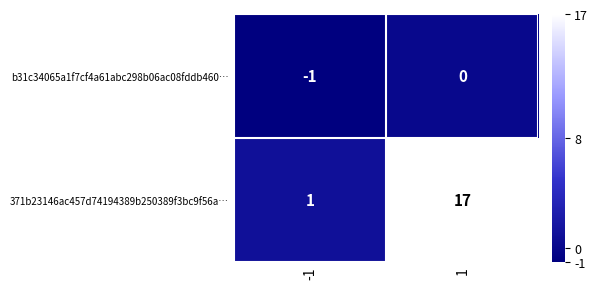

List the series in order of their peak value, highest first.

371b23146ac457d74194389b250389f3bc9f56a…, b31c34065a1f7cf4a61abc298b06ac08fddb460…